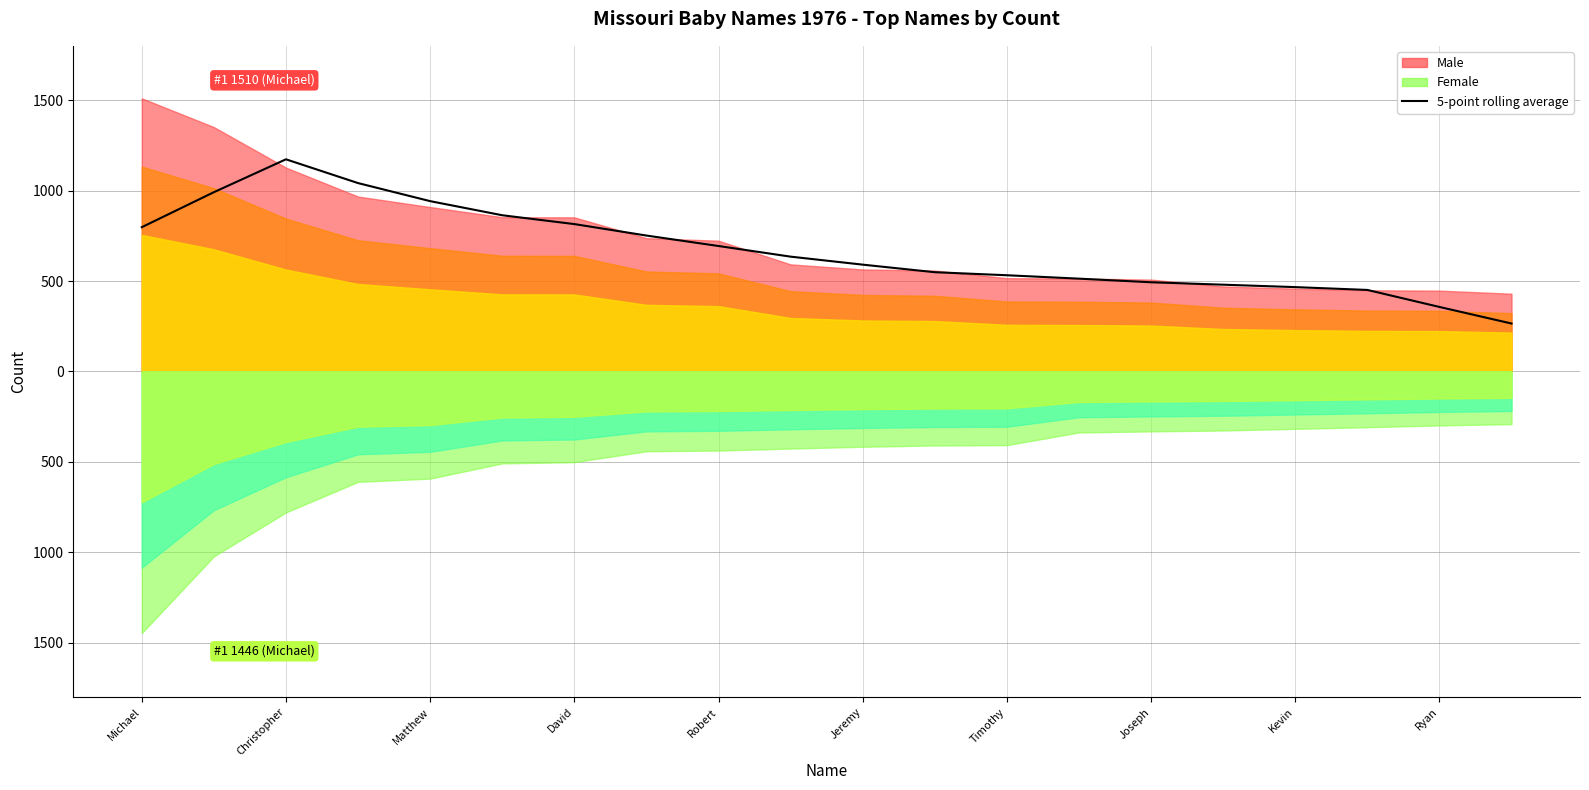

True or false: there are more than 2 points higher than both neighbors.

False